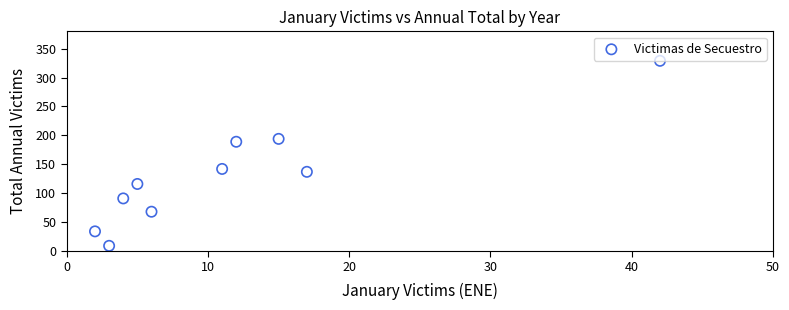

What Y value in the scatter plot is closest to 169?

189